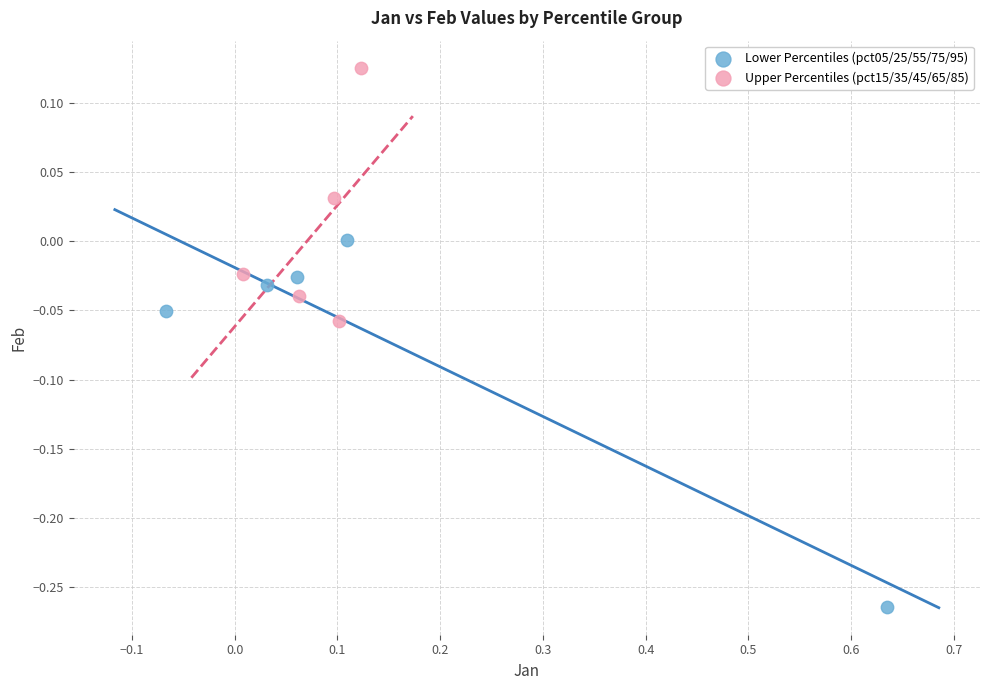

Which series contains the lowest Y value?

Lower Percentiles (pct05/25/55/75/95)